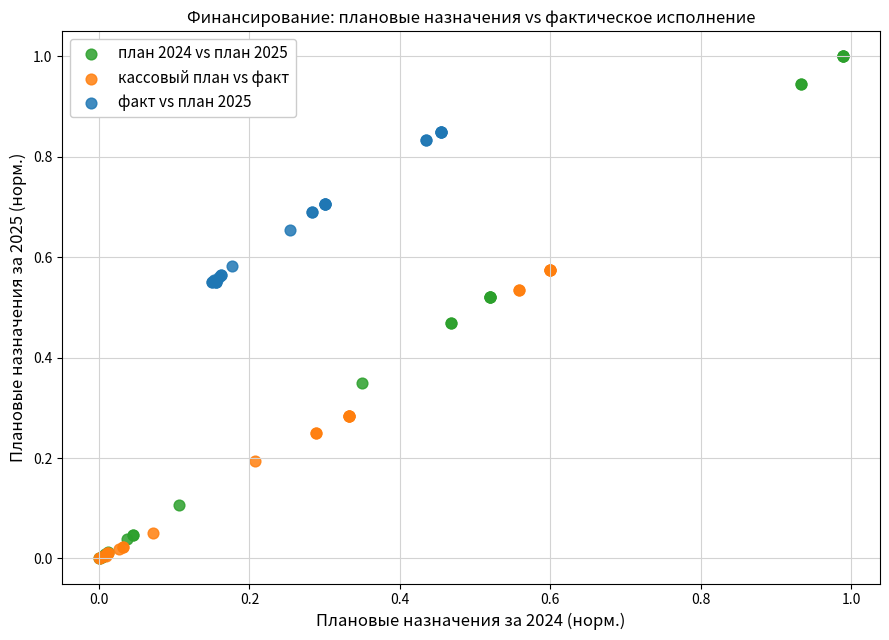

Which series contains the highest Y value?

план 2024 vs план 2025